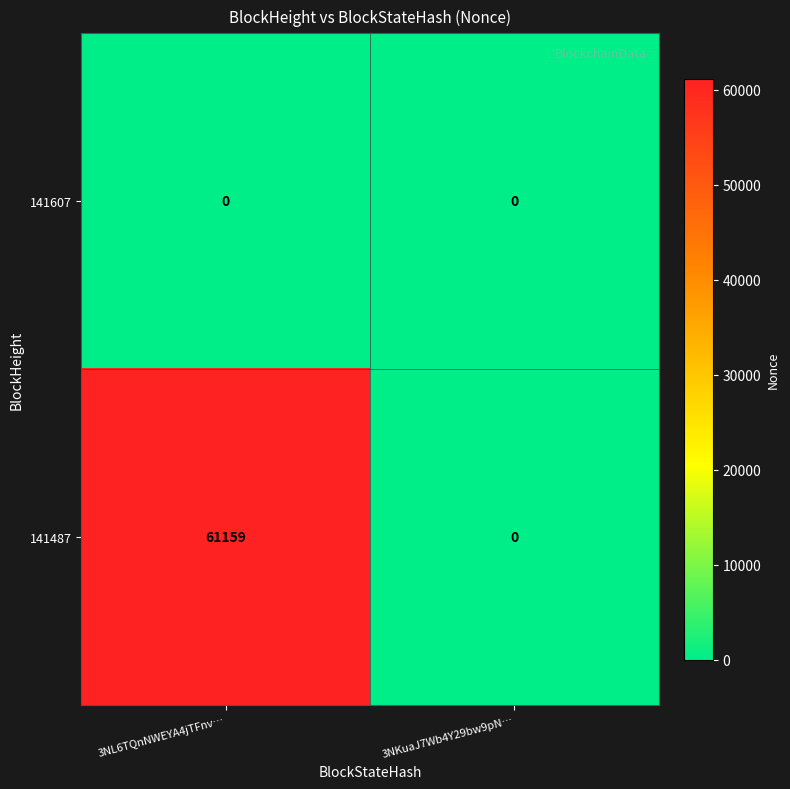

Which category has the highest value across all series?

3NL6TQnNWEYA4jTFnv…